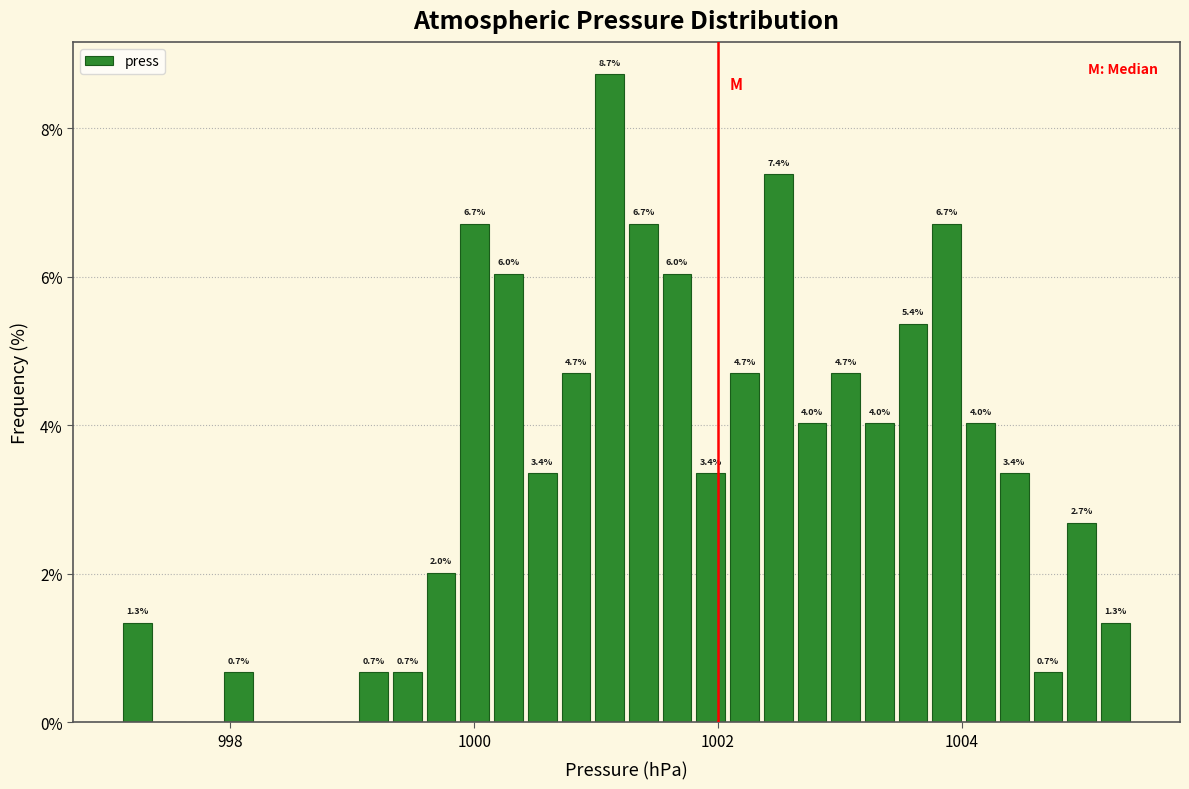

Read against the x-axis, roughly where is the centre of the tallest bar?

1001.2